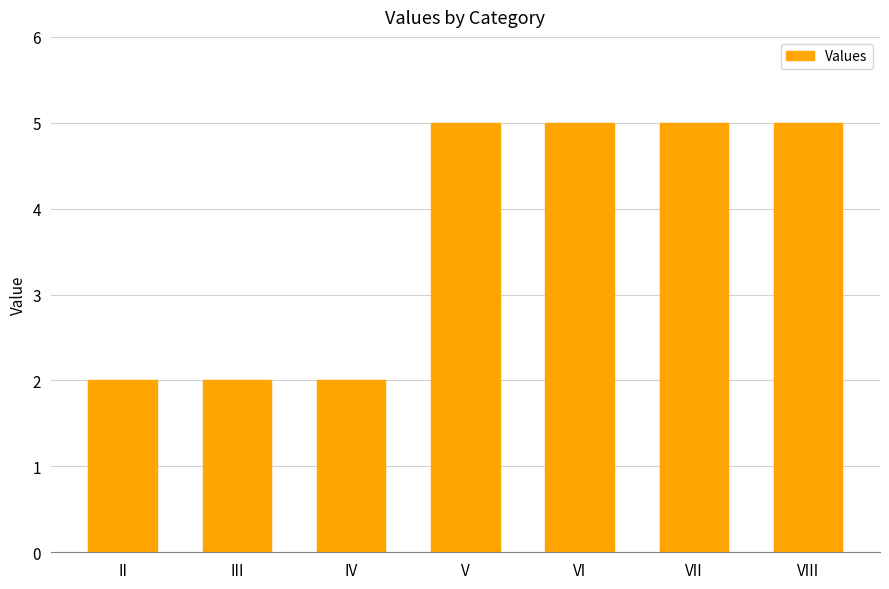

True or false: the data shows 3 at V.

False